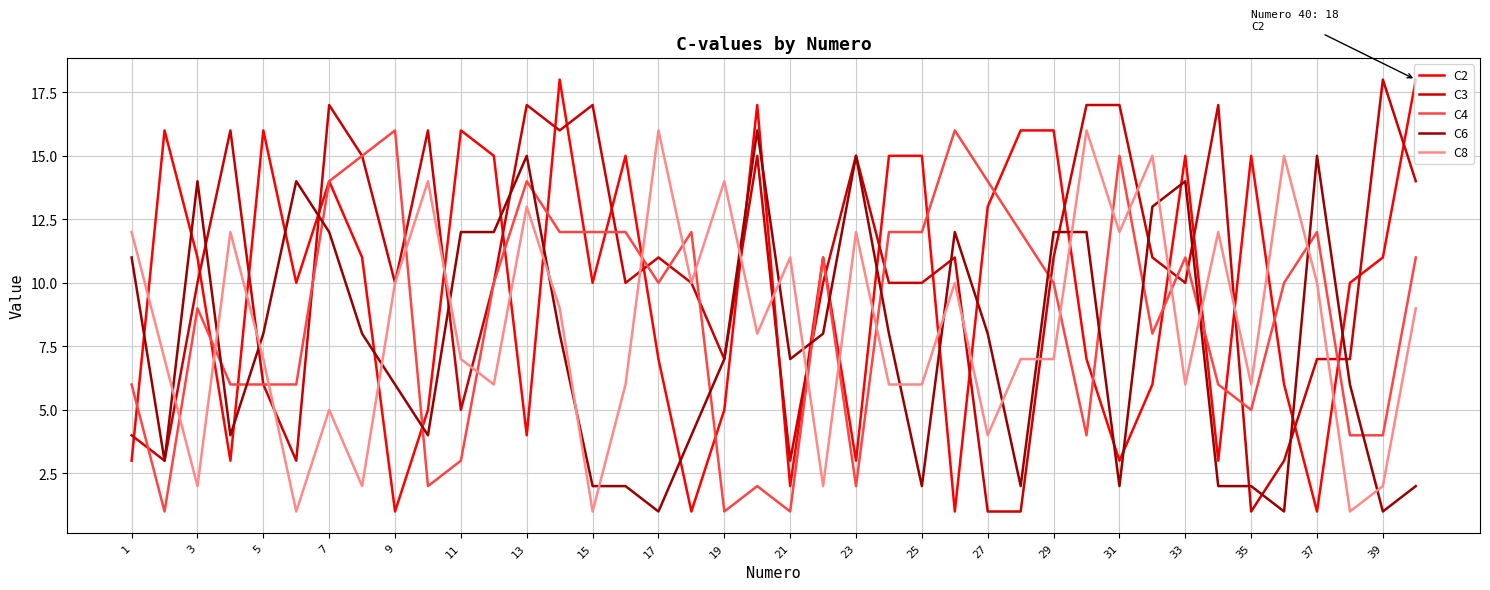

Reading left to right, list all the values displayed in this chart.

C2: 3	16	11	3	16	10	14	11	1	5	16	15	4	18	10	15	7	1	5	17	2	11	3	15	15	1	13	16	16	7	3	6	15	3	15	6	1	10	11	18
C3: 4	3	10	16	6	3	17	15	10	16	5	10	17	16	17	10	11	10	7	15	3	10	15	10	10	11	1	1	11	17	17	11	10	17	1	3	7	7	18	14
C4: 6	1	9	6	6	6	14	15	16	2	3	10	14	12	12	12	10	12	1	2	1	11	2	12	12	16	14	12	10	4	15	8	11	6	5	10	12	4	4	11
C6: 11	3	14	4	8	14	12	8	6	4	12	12	15	8	2	2	1	4	7	16	7	8	15	8	2	12	8	2	12	12	2	13	14	2	2	1	15	6	1	2
C8: 12	7	2	12	7	1	5	2	10	14	7	6	13	9	1	6	16	10	14	8	11	2	12	6	6	10	4	7	7	16	12	15	6	12	6	15	10	1	2	9